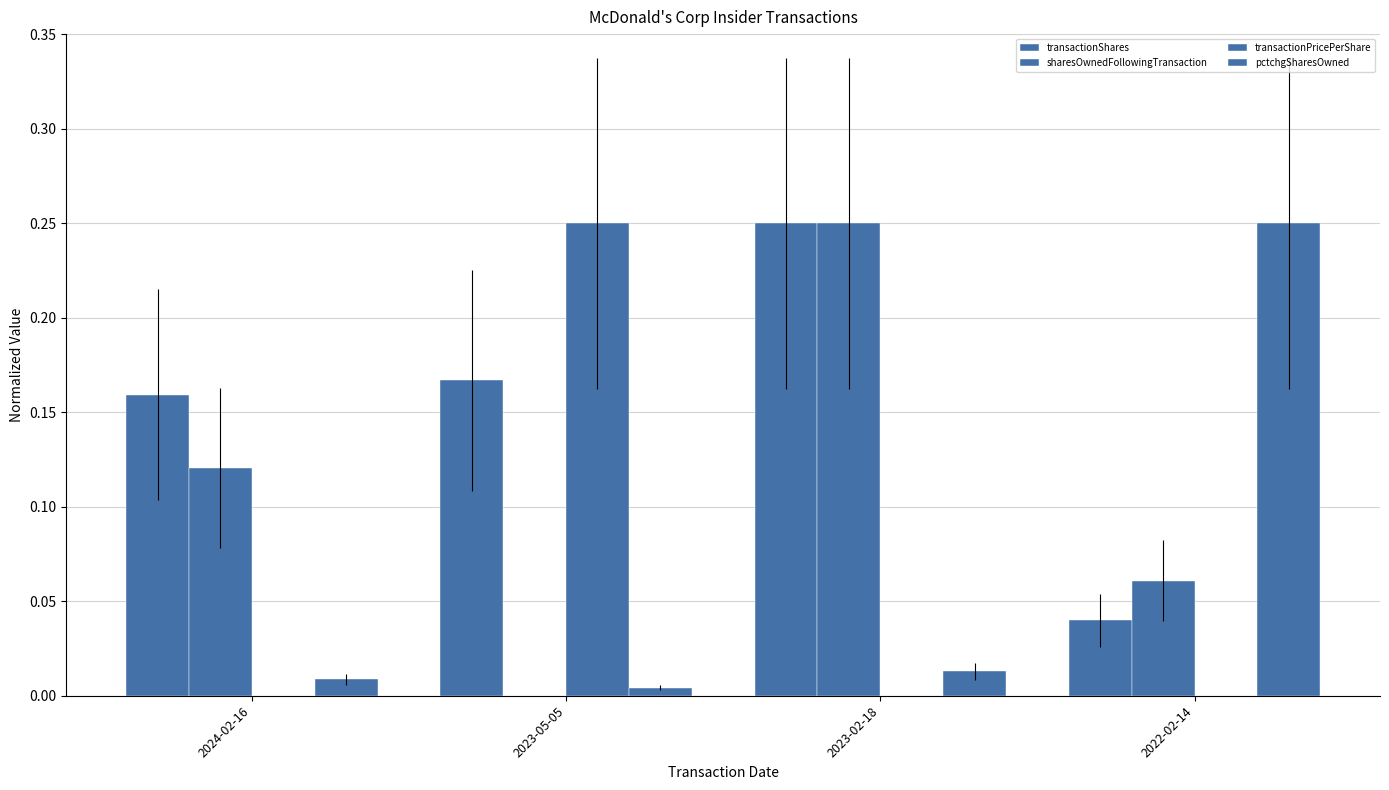

Are the bars grouped side by side (vs. stacked)?

Yes